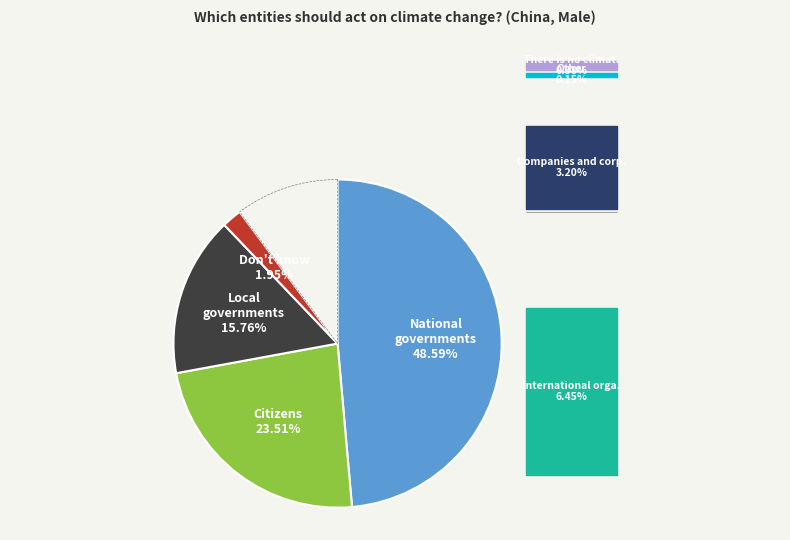

Is there a majority slice in this chart?

No